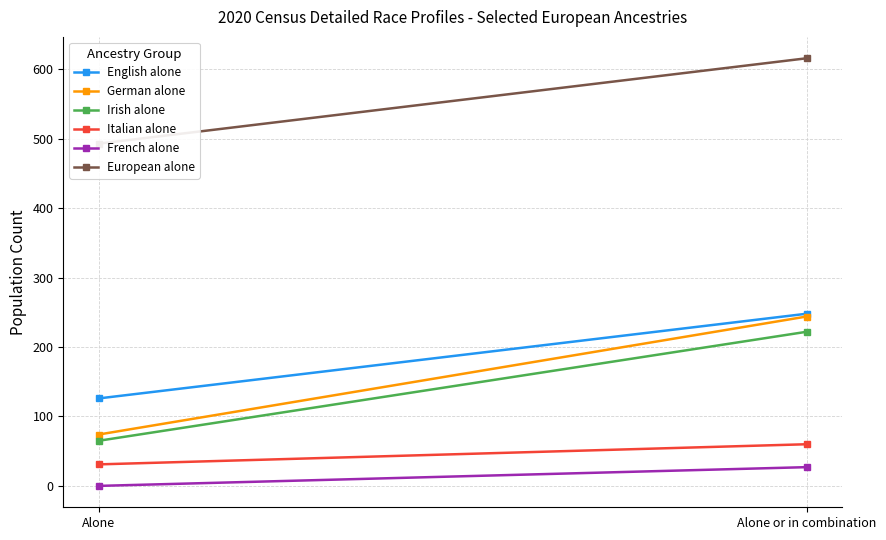

How many English alone values are between 126 and 248?

2